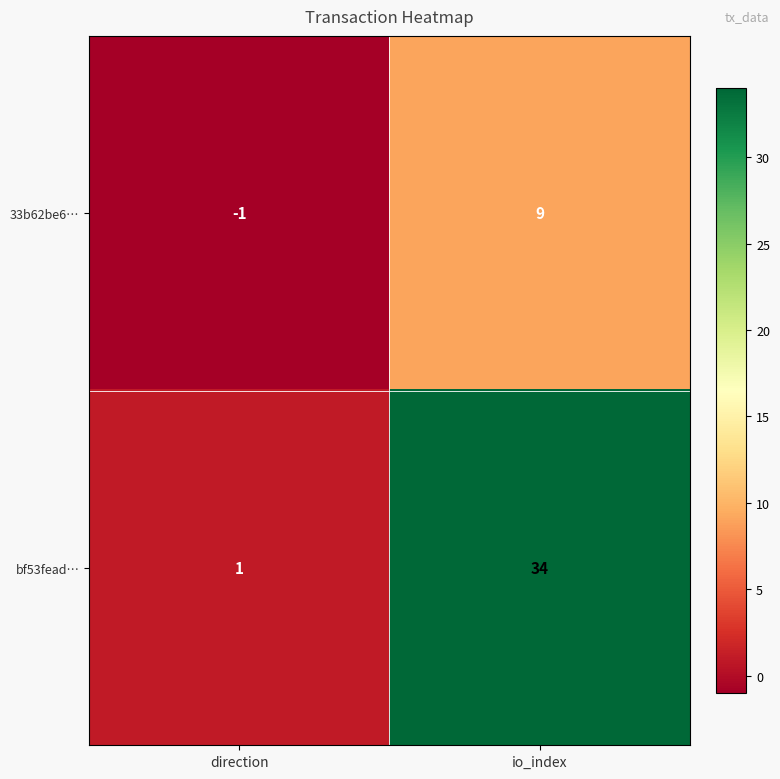

What is the total value across all series at io_index?

43